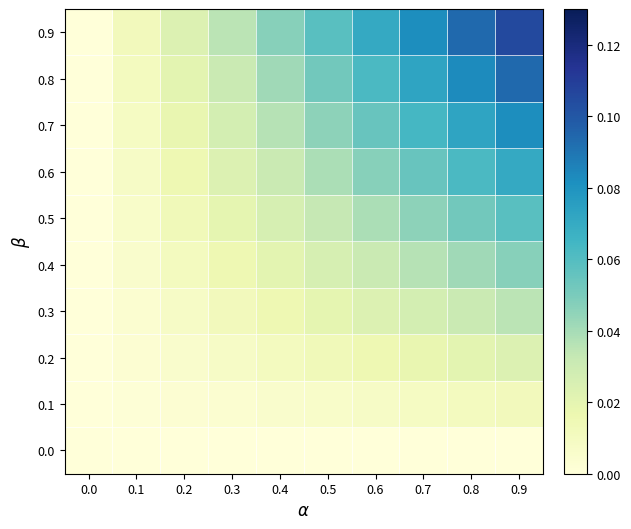

Count the number of data series in this chart.

10